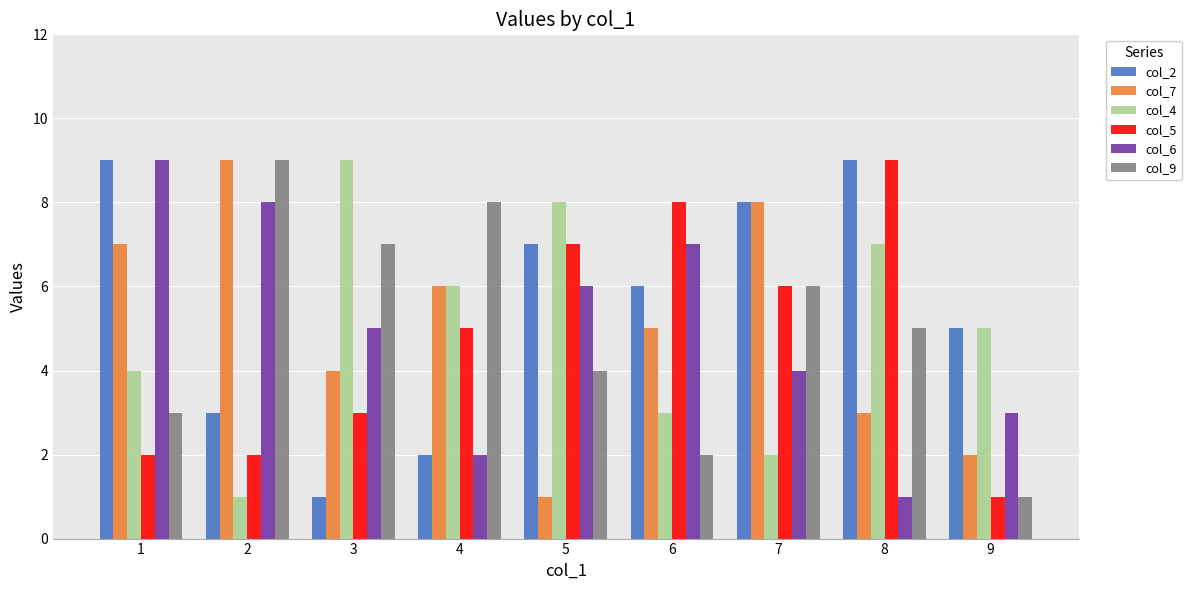

At which label does col_7 first exceed 5?

1